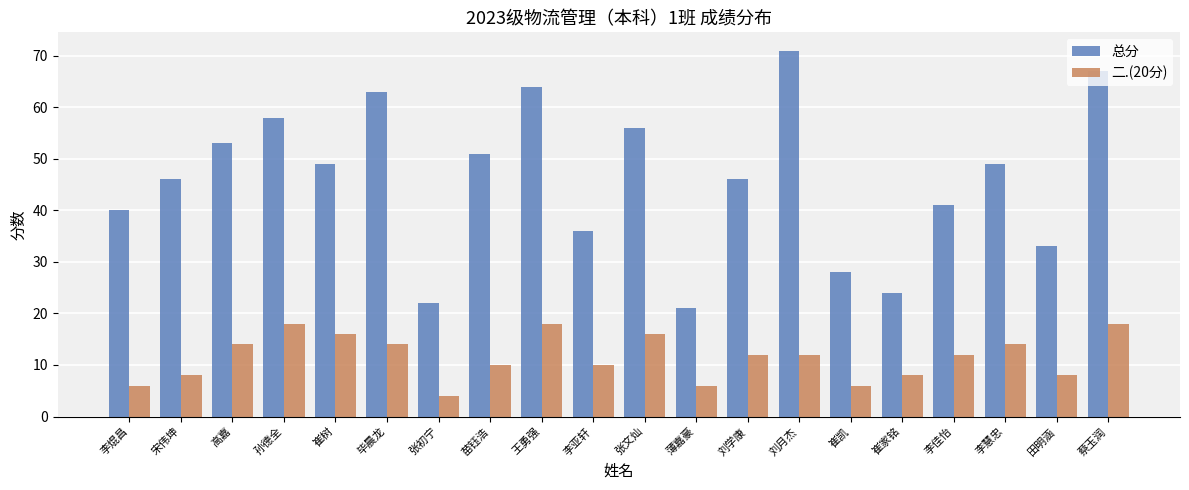

At which label does 二.(20分) first exceed 12?

高嘉